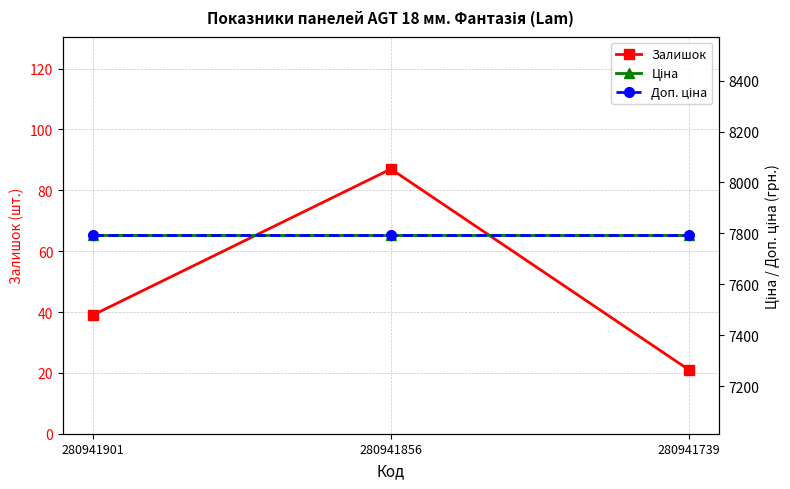

Between 280941901 and 280941739, which is larger?

280941901